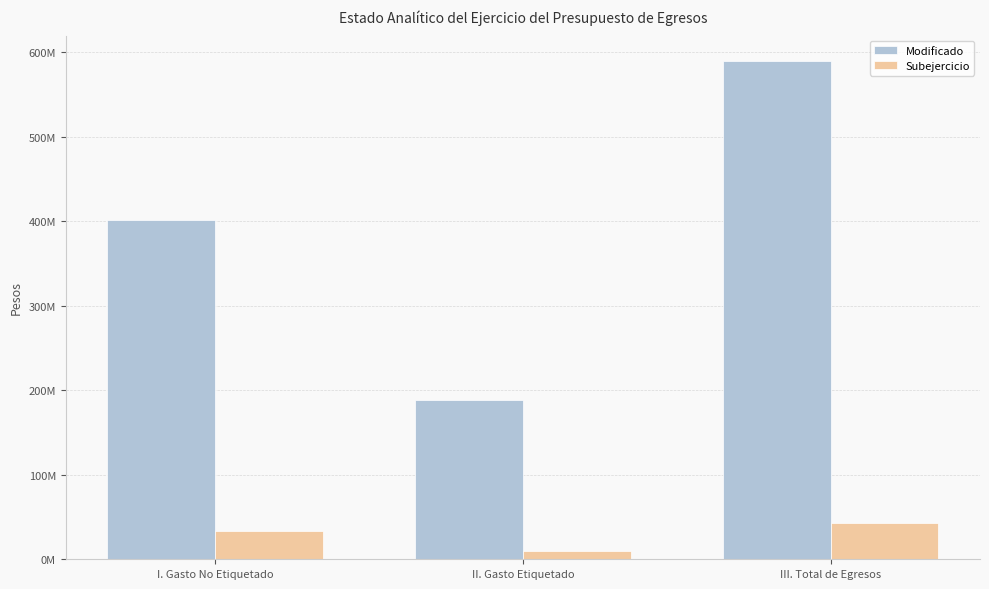

Reading left to right, what are all the values shown in this chart?

Modificado: 401277541.3	188885398.3	590162939.6
Subejercicio: 33813885.3	9224356.9	43038242.2